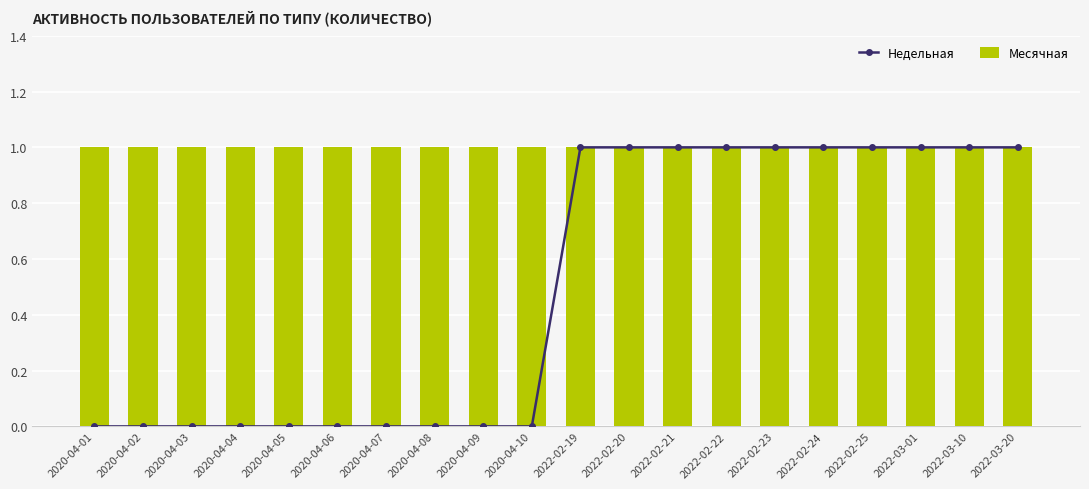

List the labels in order of Месячная value, largest first.

2020-04-01, 2020-04-02, 2020-04-03, 2020-04-04, 2020-04-05, 2020-04-06, 2020-04-07, 2020-04-08, 2020-04-09, 2020-04-10, 2022-02-19, 2022-02-20, 2022-02-21, 2022-02-22, 2022-02-23, 2022-02-24, 2022-02-25, 2022-03-01, 2022-03-10, 2022-03-20